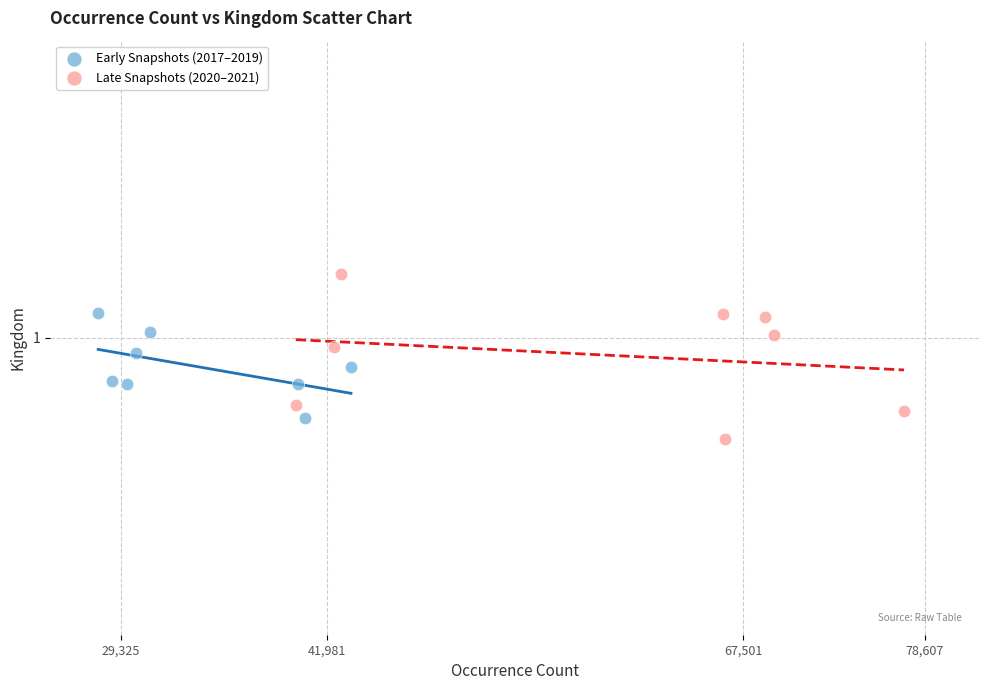

Which series reaches the maximum Y coordinate?

Late Snapshots (2020–2021)